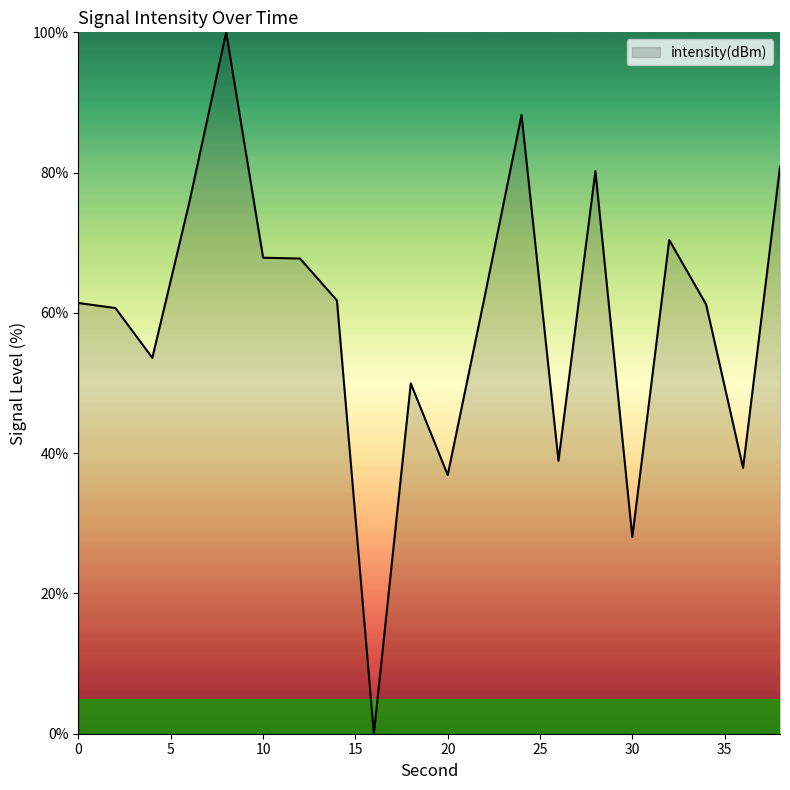

What is the difference between the maximum and minimum values?

100.0